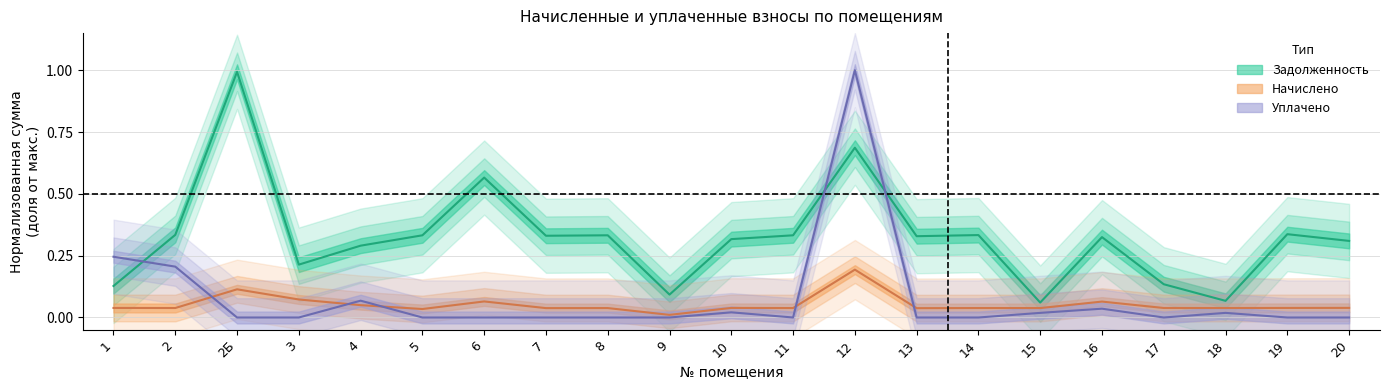

At which label does Задолженность reach its peak?

2Б